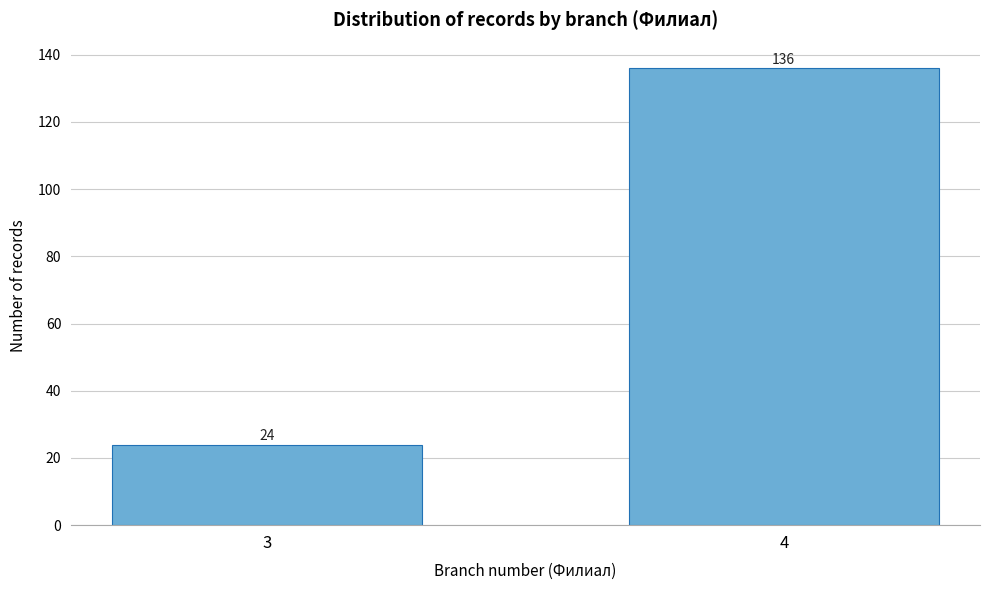

Reading left to right, what are all the values shown in this chart?

24	136